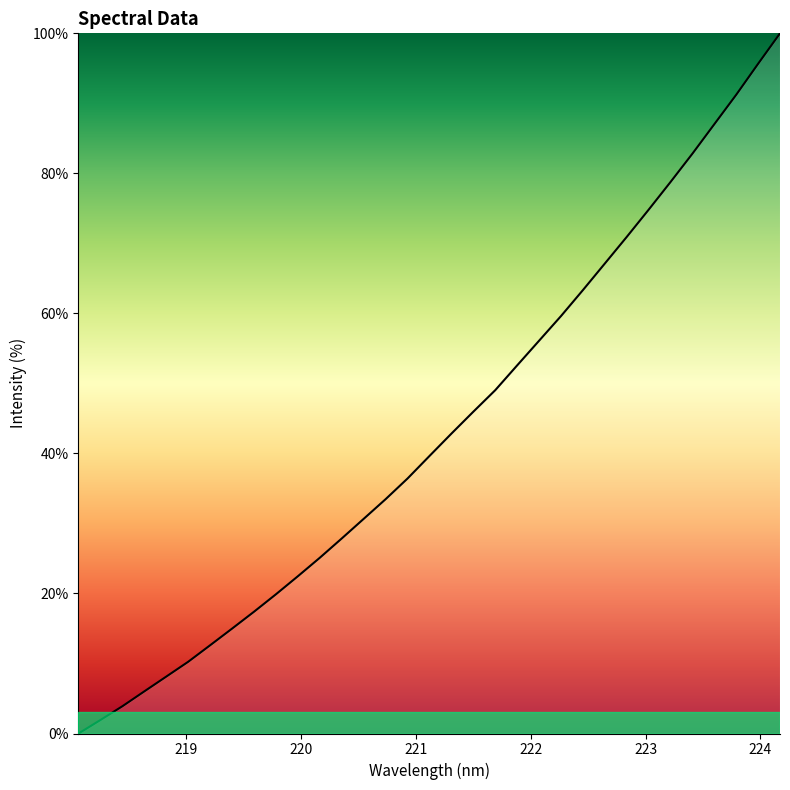

How many lines are shown in the chart?

1